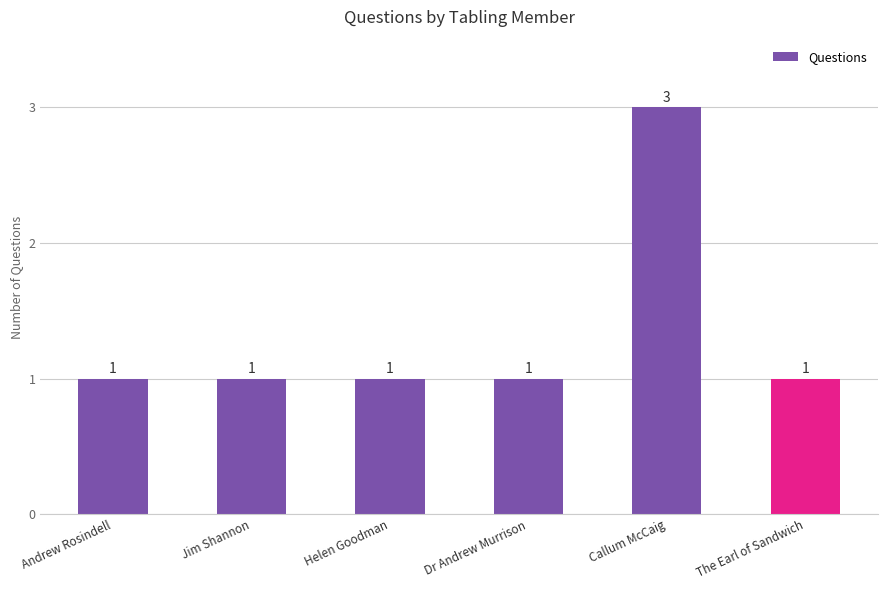

What is the label of the 4th bar from the left?

Dr Andrew Murrison